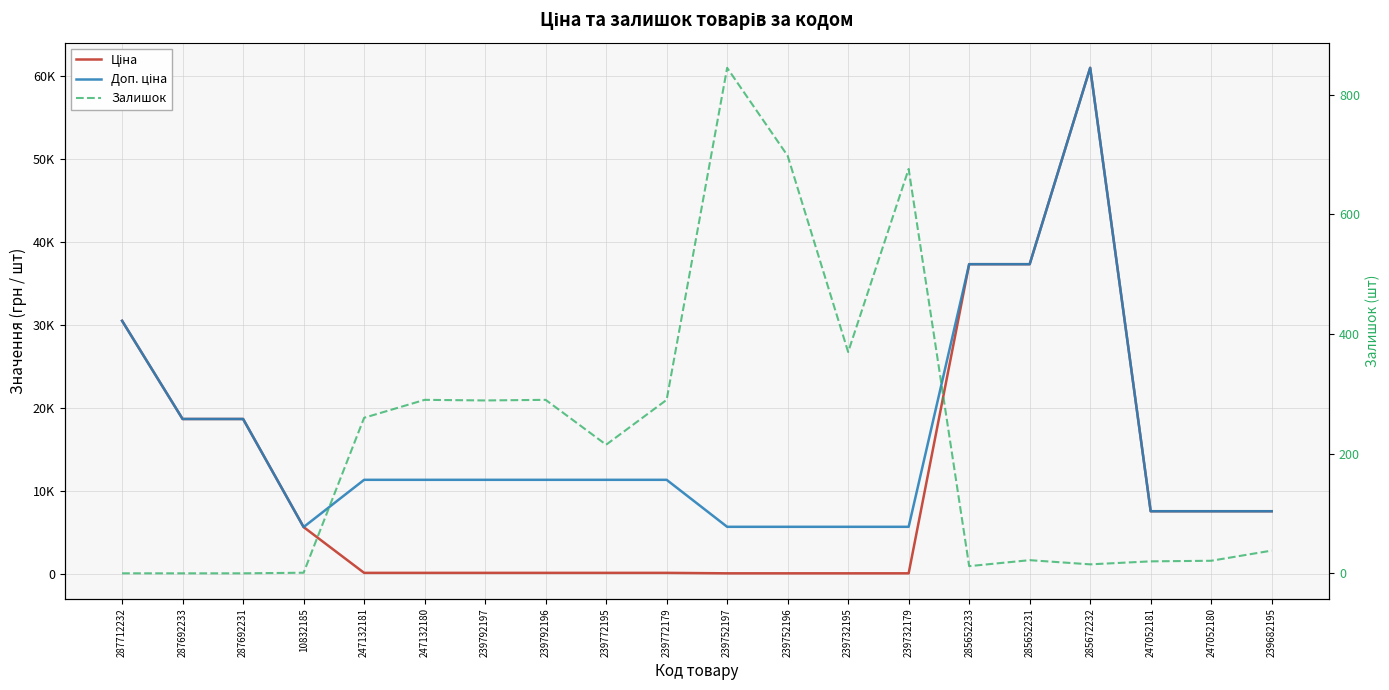

List the series in order of their peak value, lowest first.

Залишок, Ціна, Доп. ціна